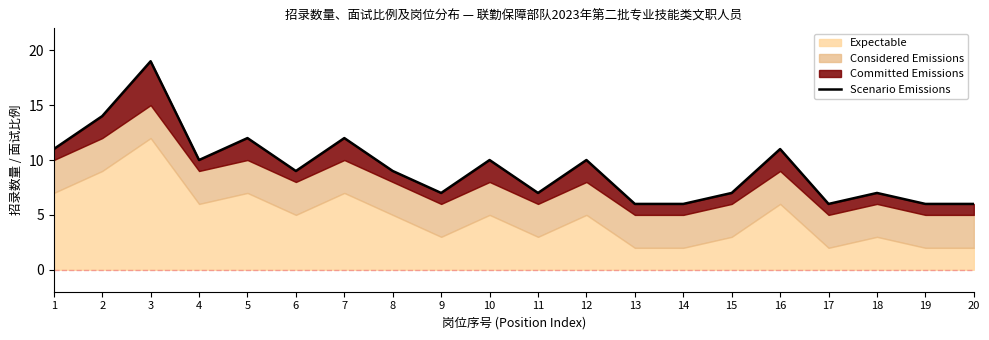

At which label does the data first exceed 9?

1